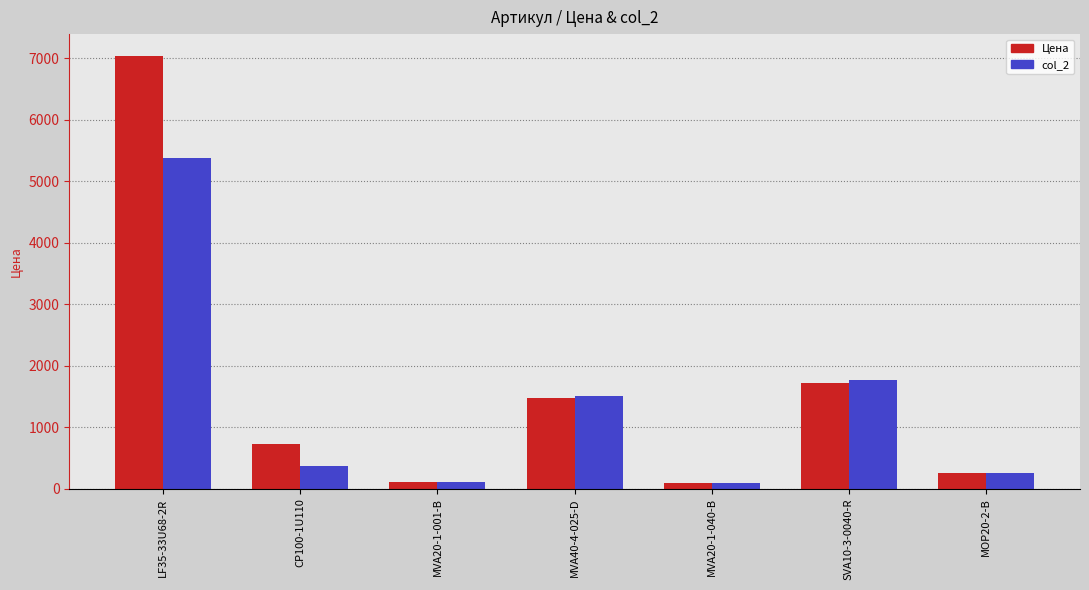

What is the smallest value displayed?

86.2